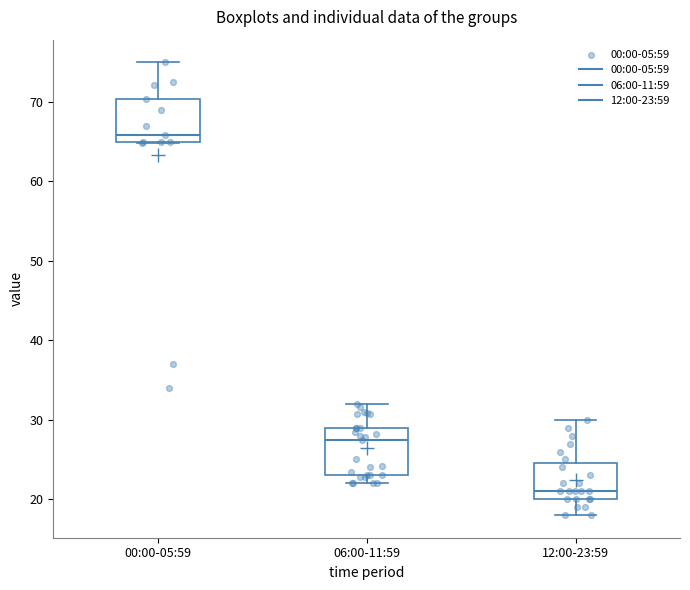

Reading left to right, read every box against the y-axis: the position of its median line, the range the box covers, and the ends of its whiskers. The values are not printed on the chart, so give them approximately, as read against the axis.

00:00-05:59: median 66, box 65 to 70, whiskers 65 to 75
06:00-11:59: median 27, box 23 to 29, whiskers 22 to 32
12:00-23:59: median 21, box 20 to 25, whiskers 18 to 30